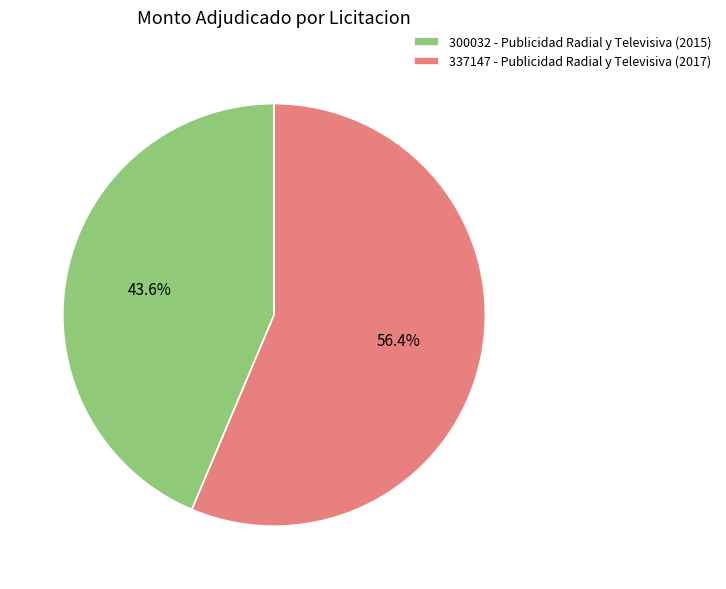

What is the smallest slice in the pie chart?

300032 - Publicidad Radial y Televisiva (2015)